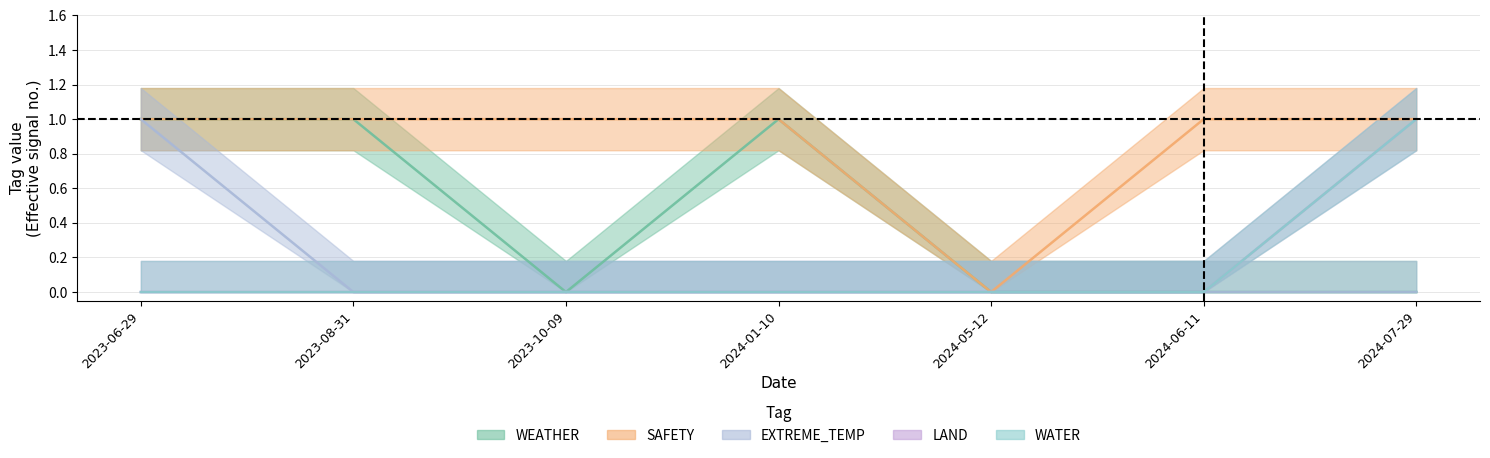

At which label is EXTREME_TEMP closest to 0?

2023-08-31